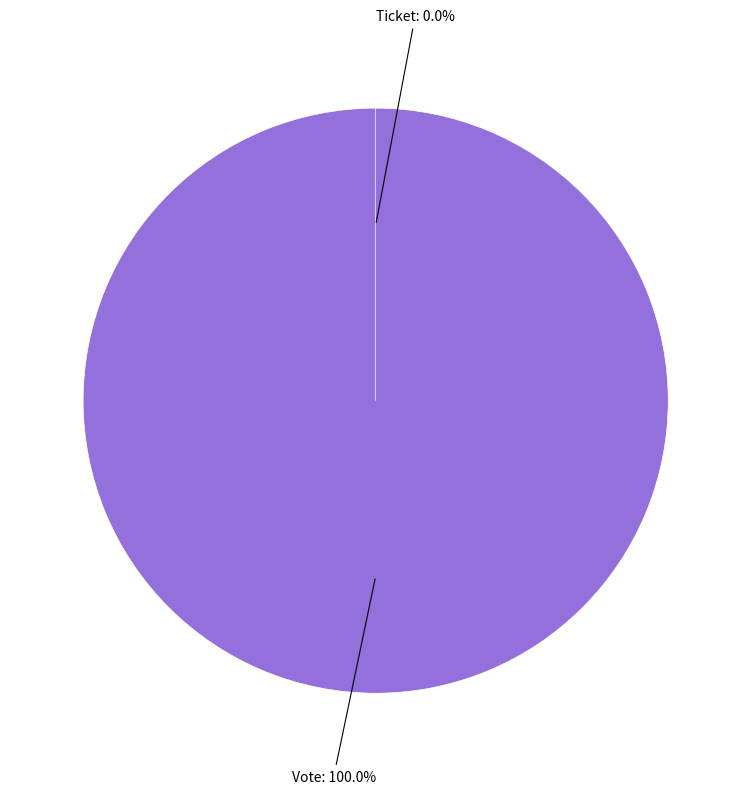

What is the largest slice in the pie chart?

Vote